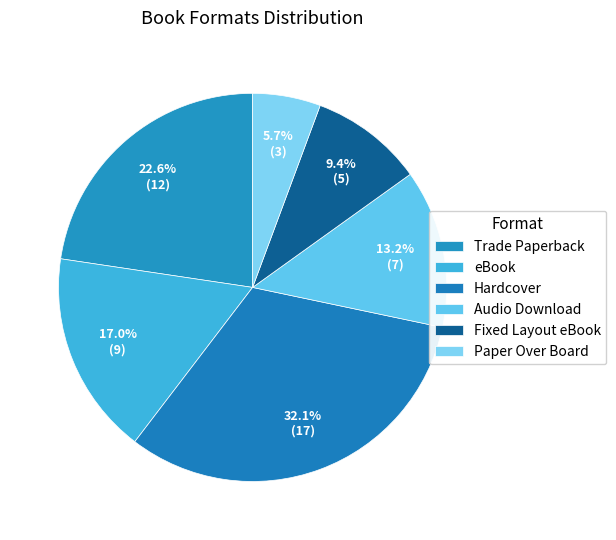

Count the number of slices in the pie.

6